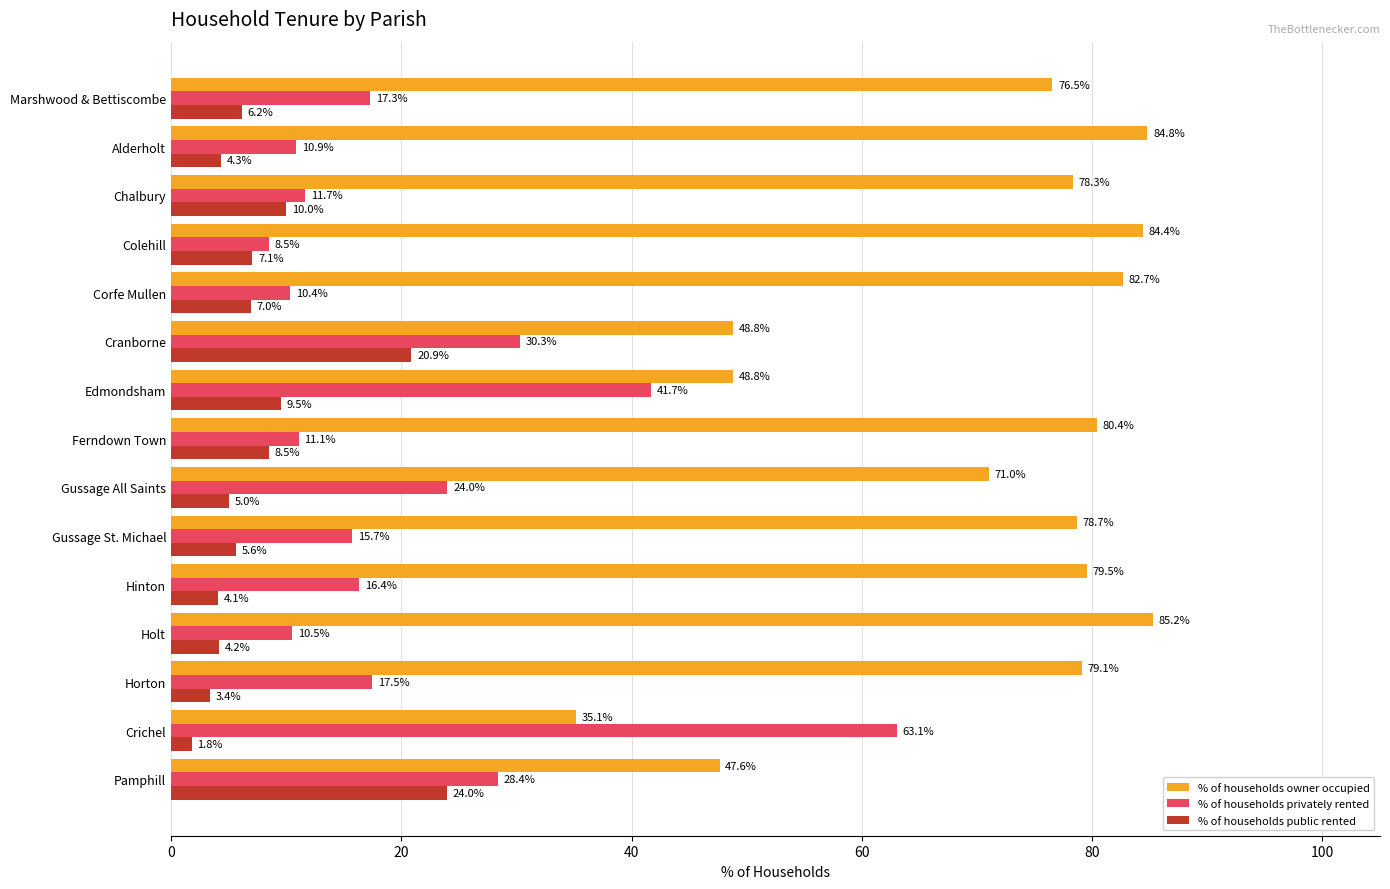

Which series has the largest total across all categories?

% of households owner occupied